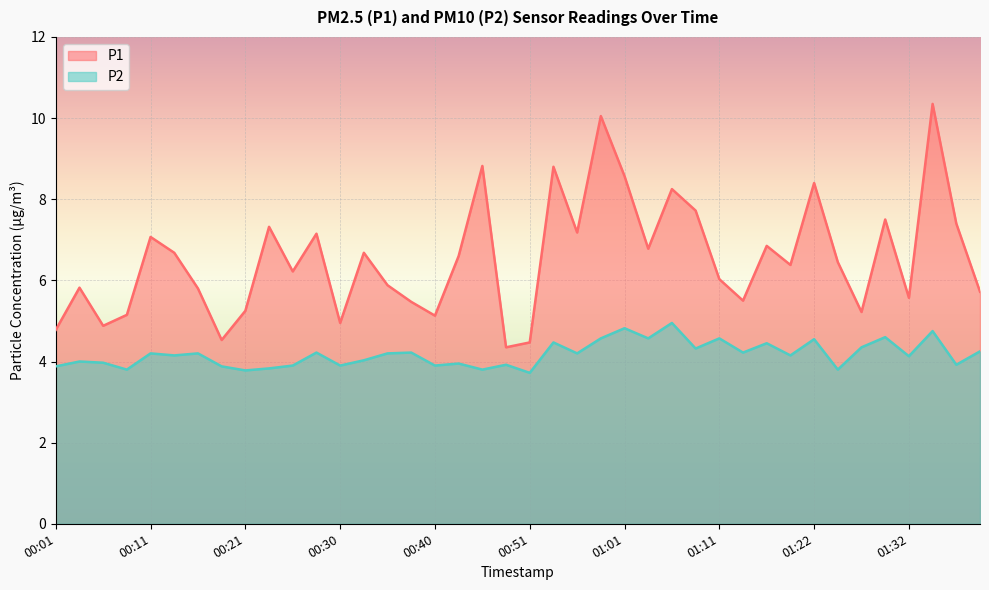

At which category does the chart reach its minimum across all series?

00:51